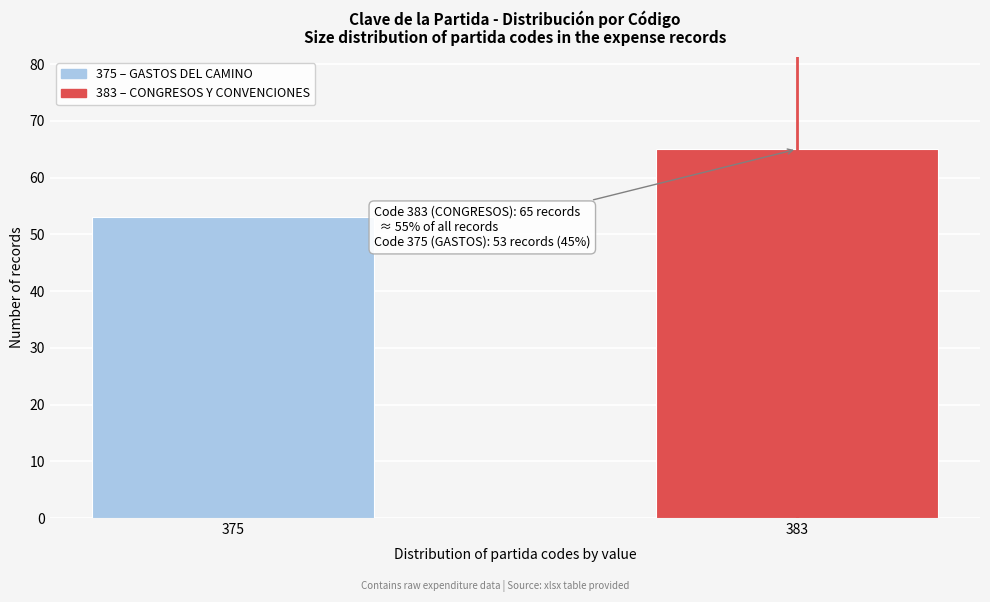

Reading left to right, list all the values displayed in this chart.

53	65